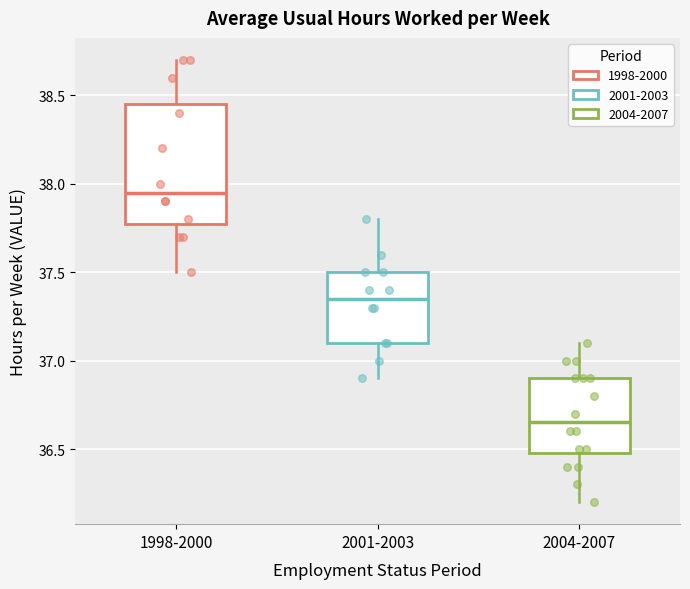

Which box's median line is the lowest?

2004-2007